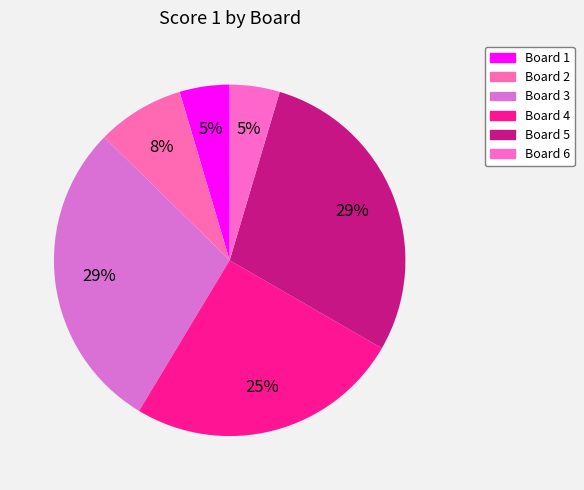

Which slice is the smallest?

Board 1